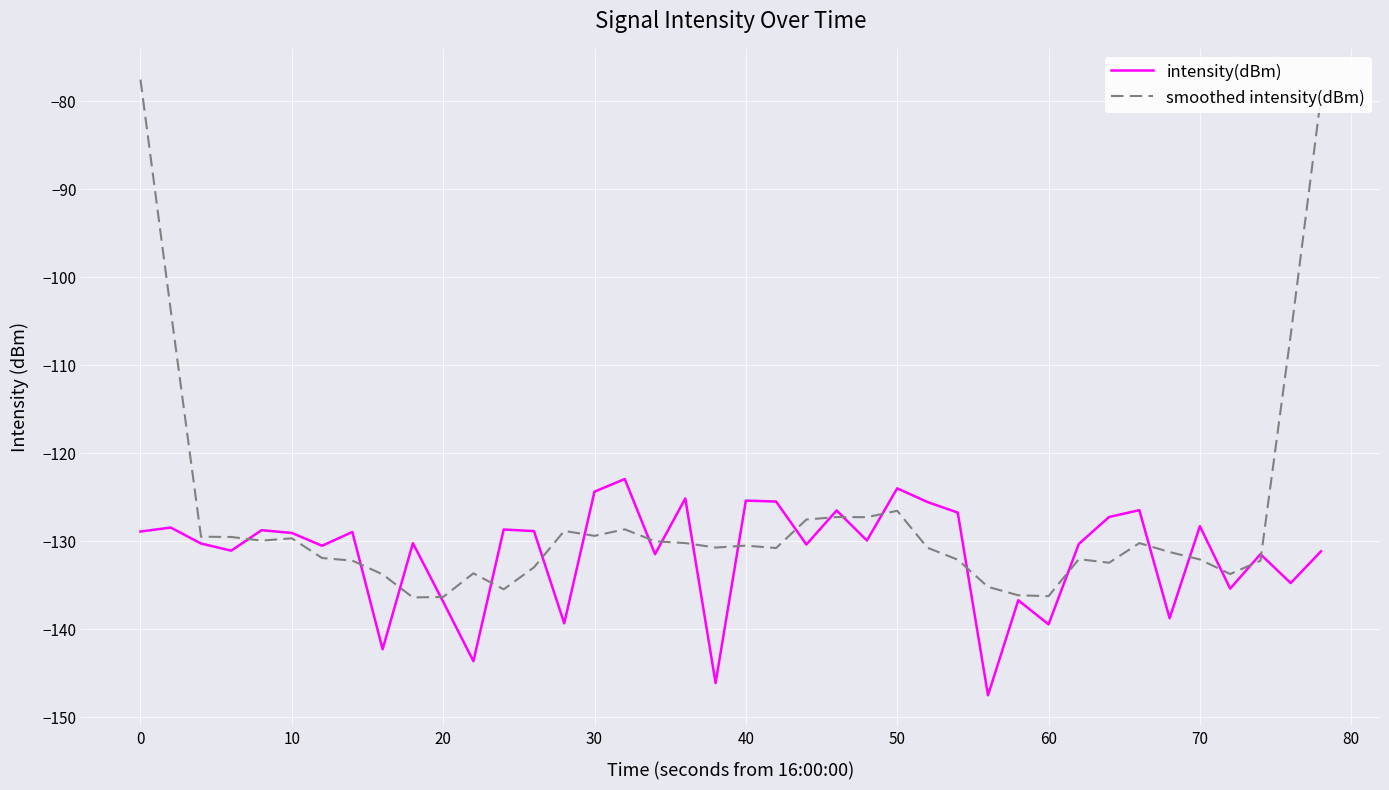

What is the maximum value for smoothed intensity(dBm)?

-77.5